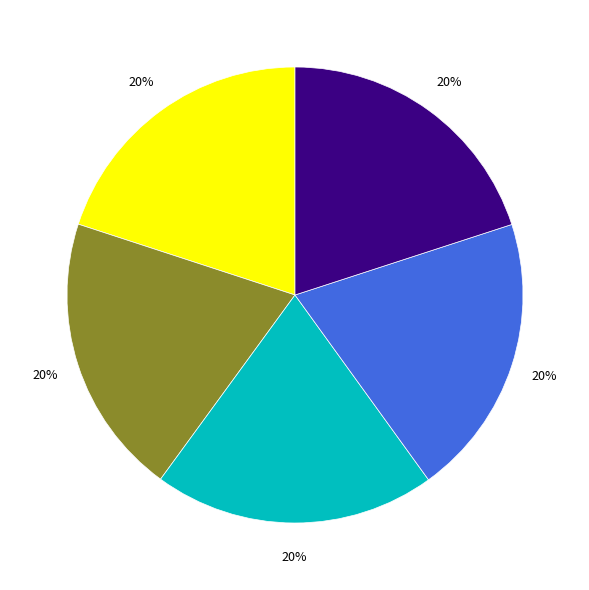

Count the number of slices in the pie.

5